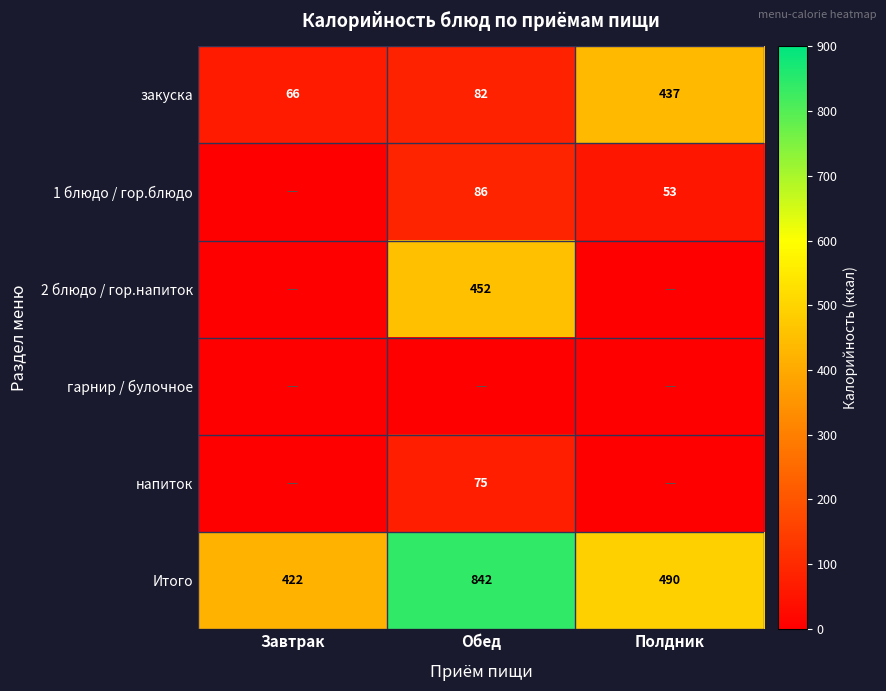

How many categories are shown in the chart?

3